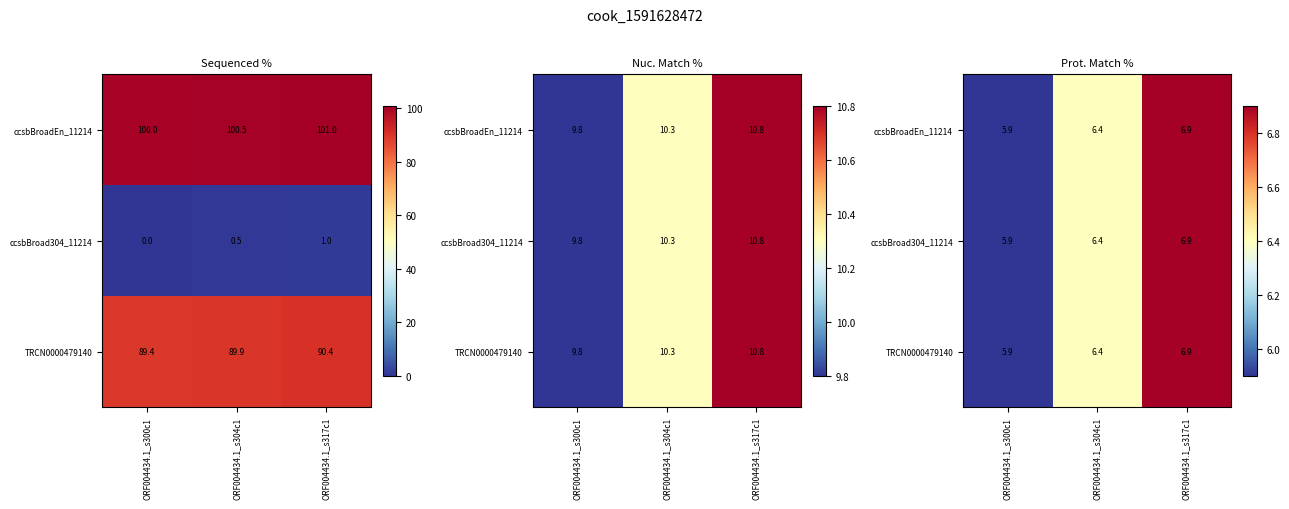

What is the sum of the ccsbBroadEn_11214 values at ORF004434.1_s304c1 and ORF004434.1_s300c1?

12.3